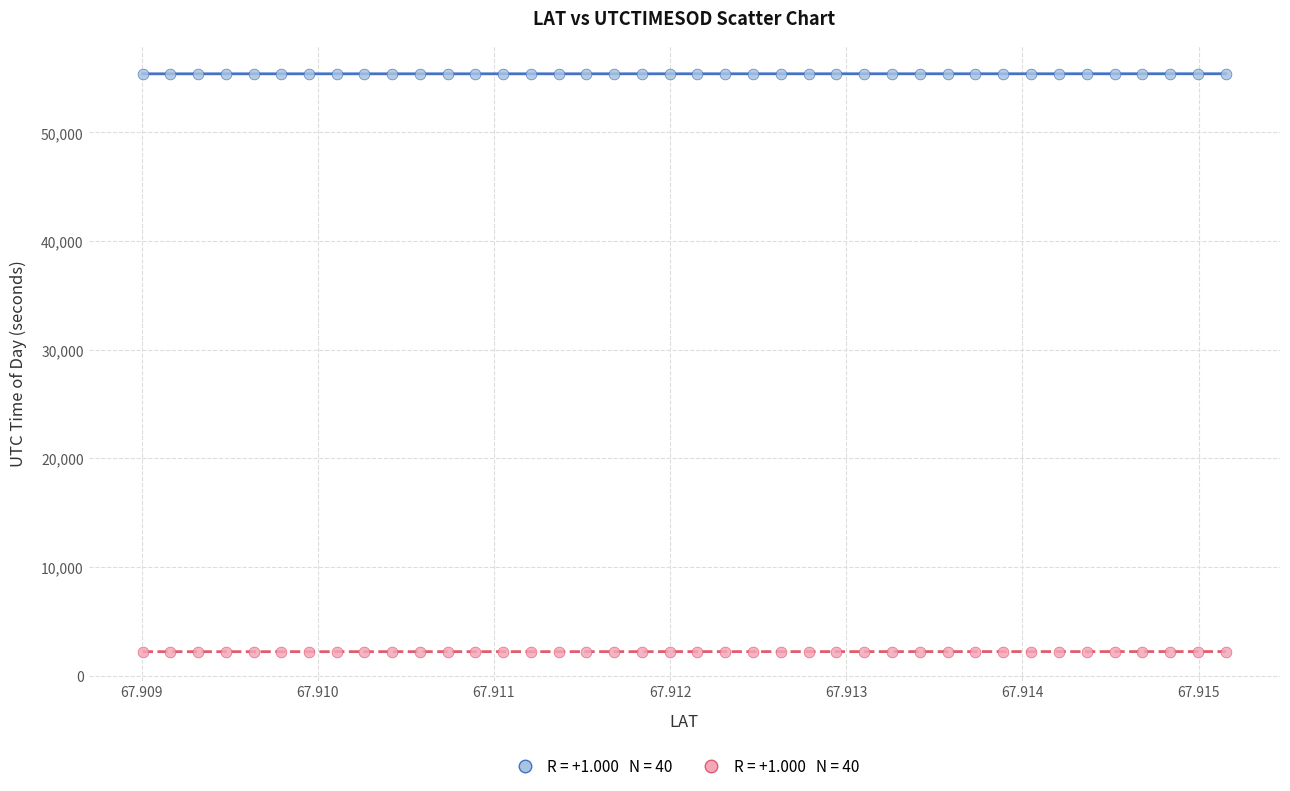

Across all data points, what is the range of Y values (max minus min)?

53201.6